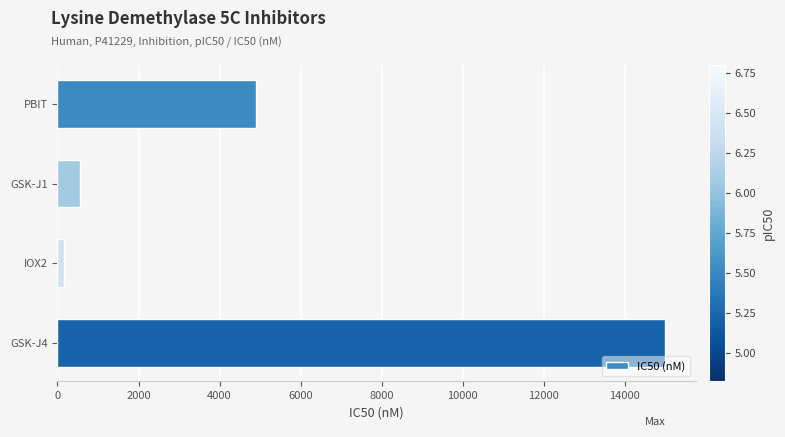

What is the smallest value displayed?

159